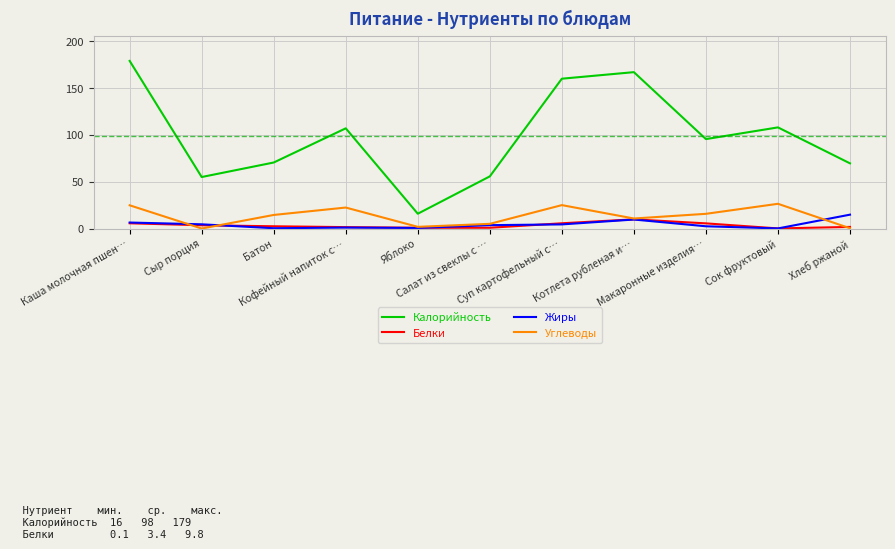

What position from the left is Батон?

3